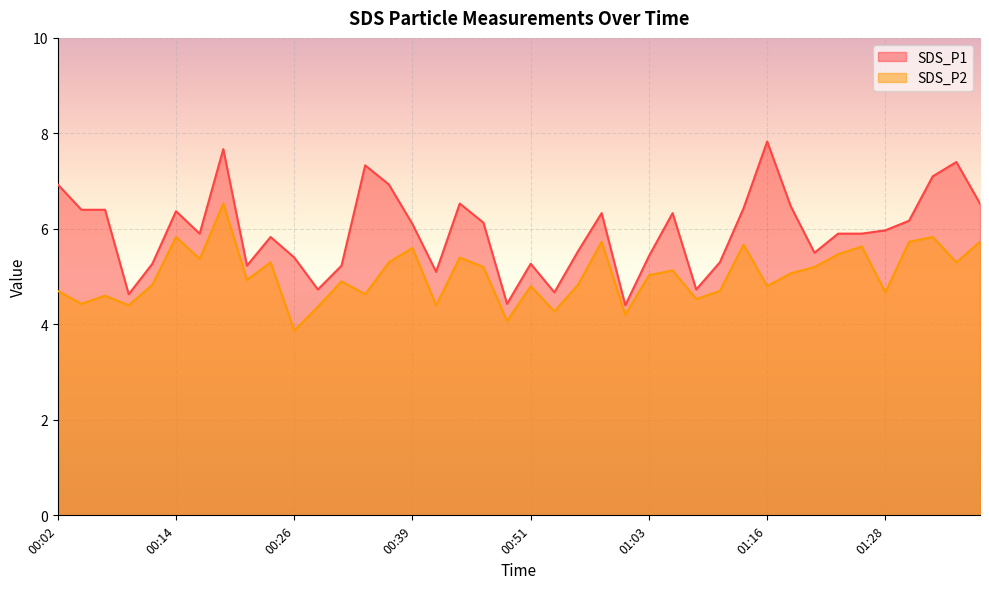

The SDS_P2 series shows 5.7 at 01:31. True or false?

True